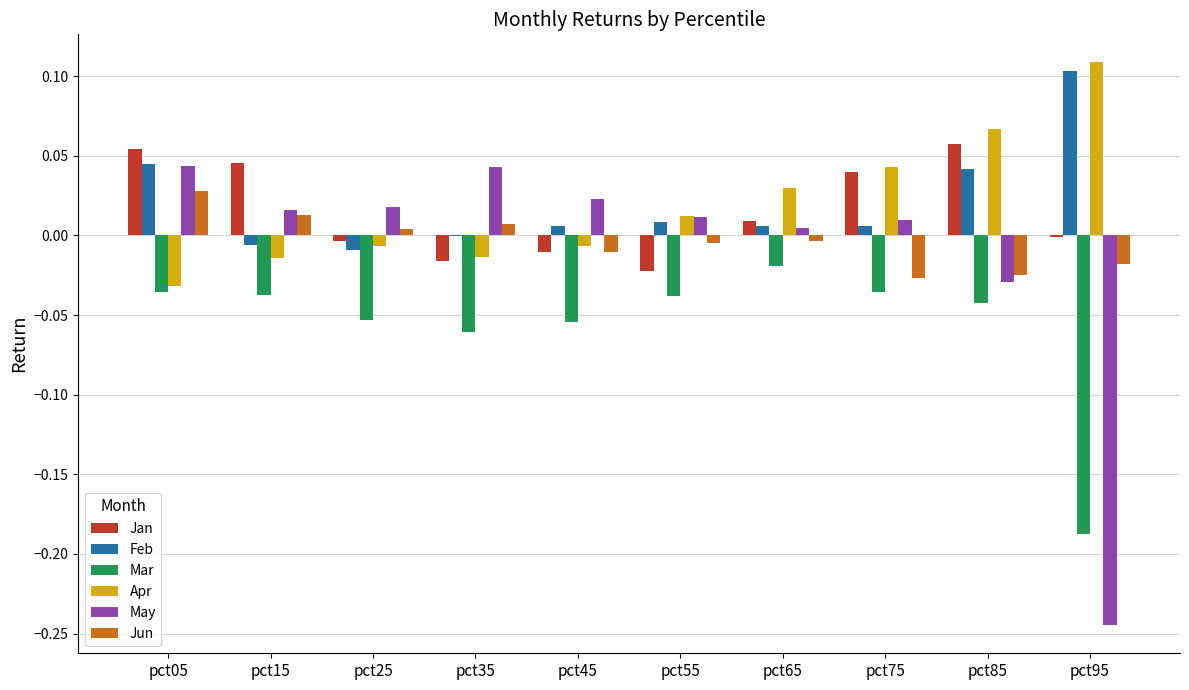

Is it true that Jun equals -0.0 at pct75?

True